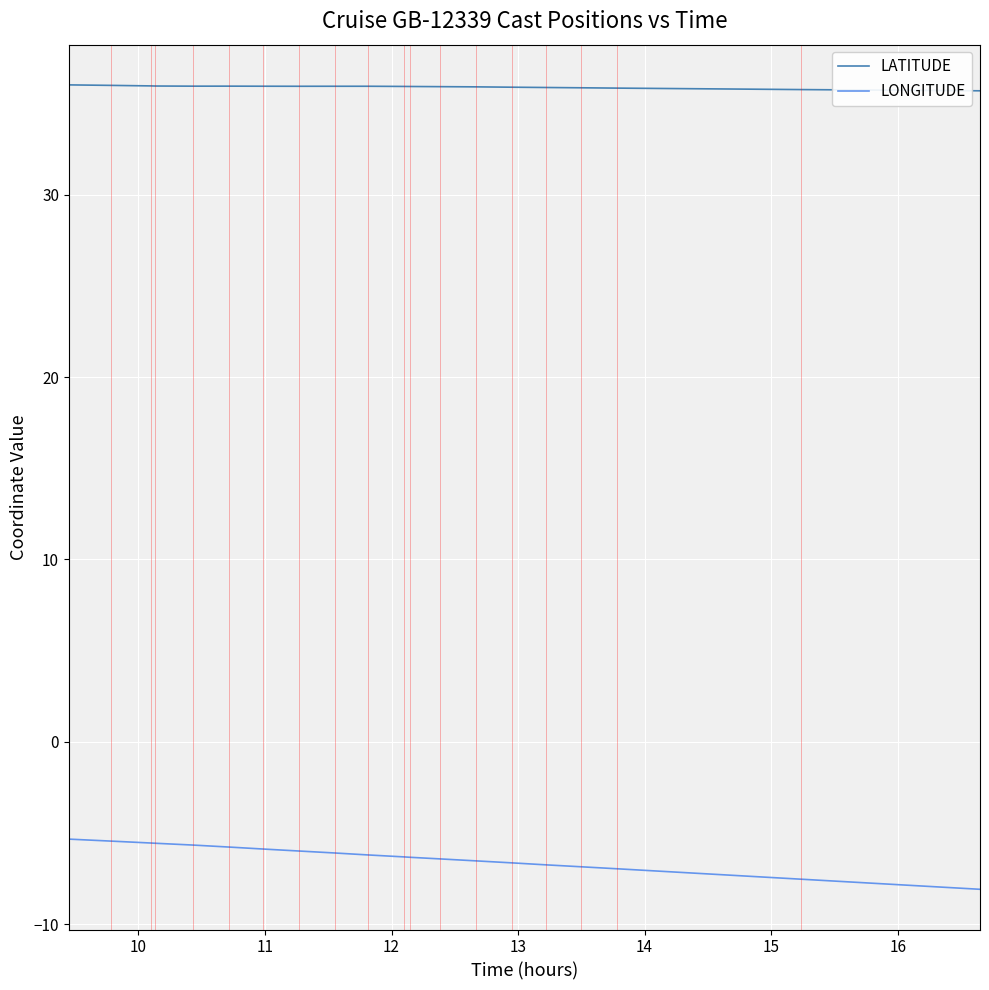

What is the smallest value displayed?

-8.1